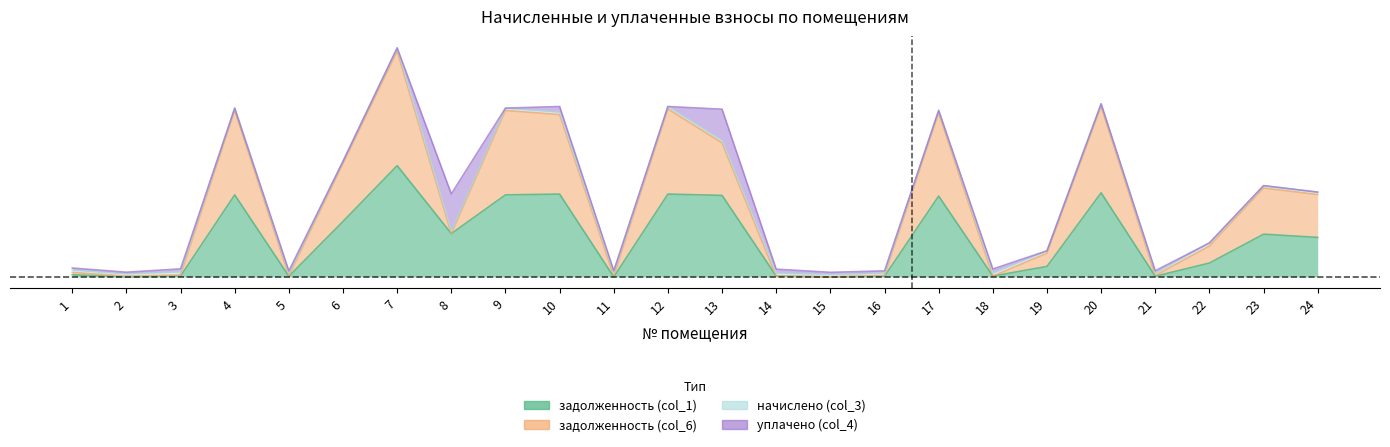

What is the spread (max minus min) of values at 23?

0.4